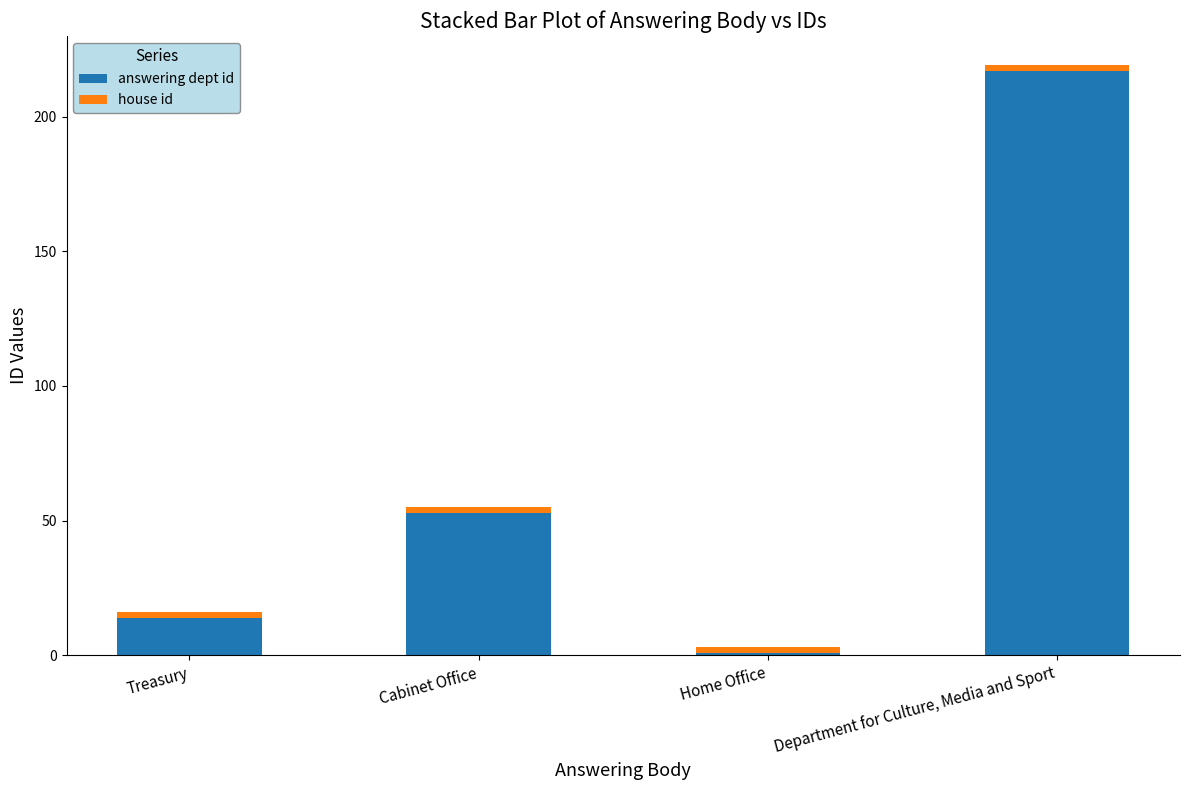

True or false: answering dept id has a value of 22 at Treasury.

False